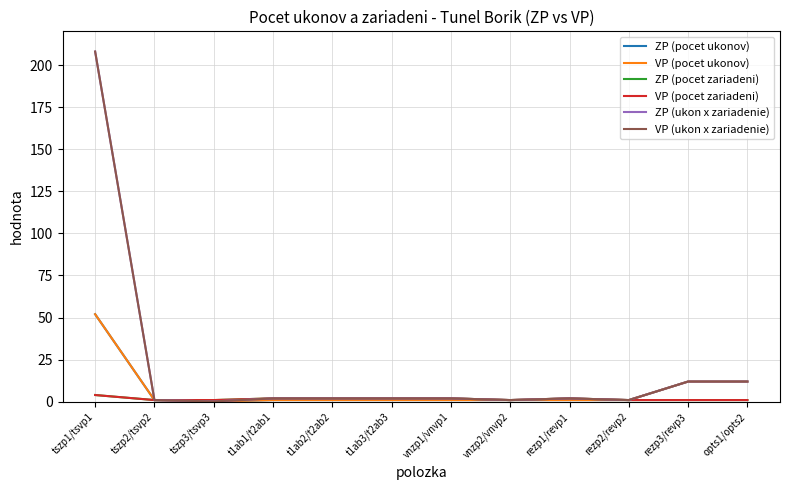

Reading left to right, what are all the values shown in this chart?

ZP (pocet ukonov): 52.0	1.0	0.2	1.0	1.0	1.0	1.0	1.0	1.0	1.0	12.0	12.0
VP (pocet ukonov): 52.0	1.0	0.2	1.0	1.0	1.0	1.0	1.0	1.0	1.0	12.0	12.0
ZP (pocet zariadeni): 4.0	1.0	1.0	2.0	2.0	2.0	2.0	1.0	2.0	1.0	1.0	1.0
VP (pocet zariadeni): 4.0	1.0	1.0	2.0	2.0	2.0	2.0	1.0	2.0	1.0	1.0	1.0
ZP (ukon x zariadenie): 208.0	1.0	0.2	2.0	2.0	2.0	2.0	1.0	2.0	1.0	12.0	12.0
VP (ukon x zariadenie): 208.0	1.0	0.2	2.0	2.0	2.0	2.0	1.0	2.0	1.0	12.0	12.0